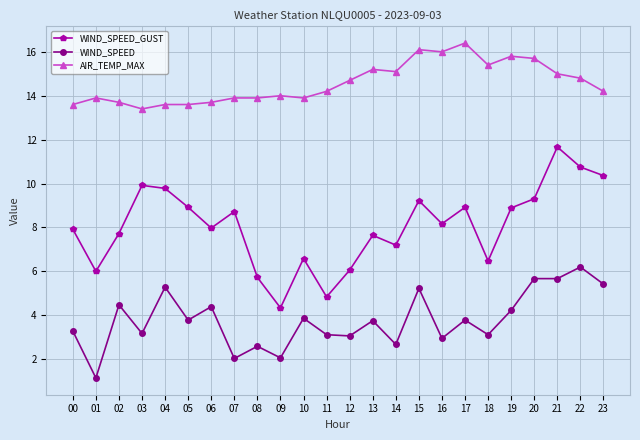

List the series in order of their overall mean, highest first.

AIR_TEMP_MAX, WIND_SPEED_GUST, WIND_SPEED